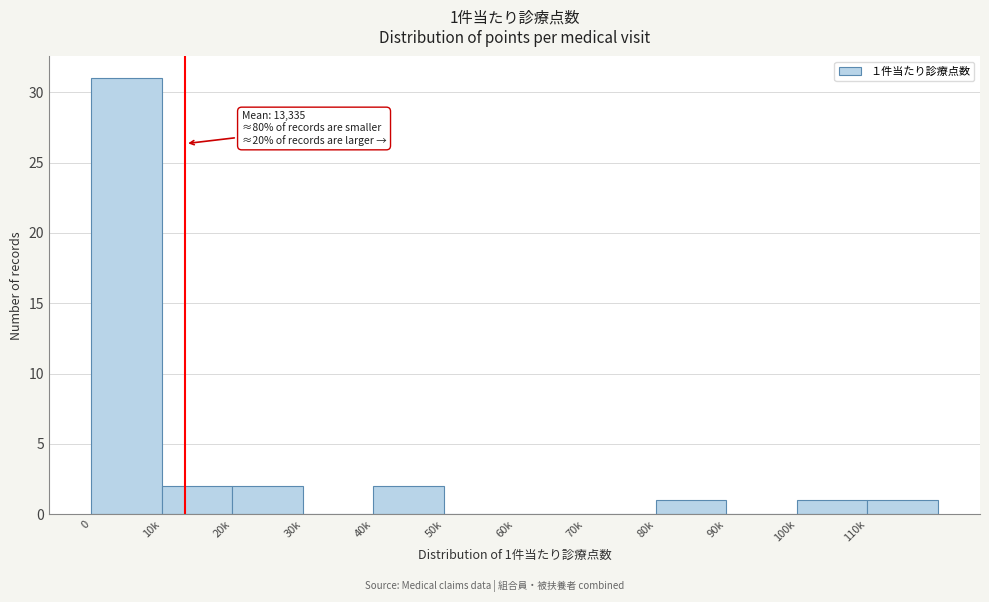

Reading left to right, transcribe all the data shown in this chart.

0=31	10k=2	20k=2	30k=0	40k=2	50k=0	60k=0	70k=0	80k=1	90k=0	100k=1	110k=1